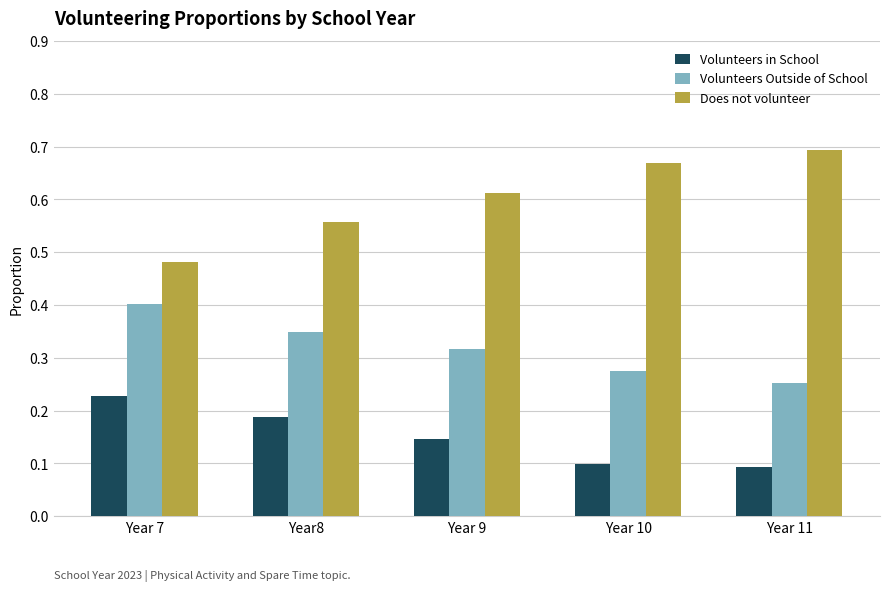

Which series has the largest range (max minus min)?

Does not volunteer